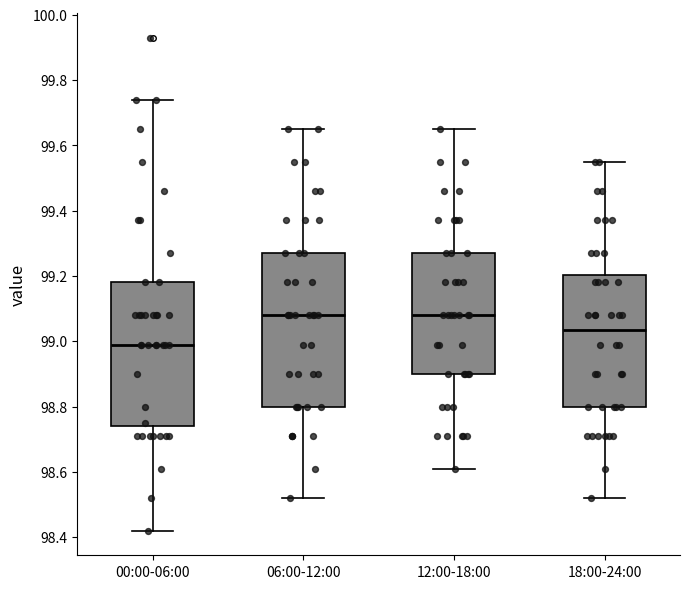

Comparing the boxes themselves (not the whiskers), which one is the tallest?

06:00-12:00